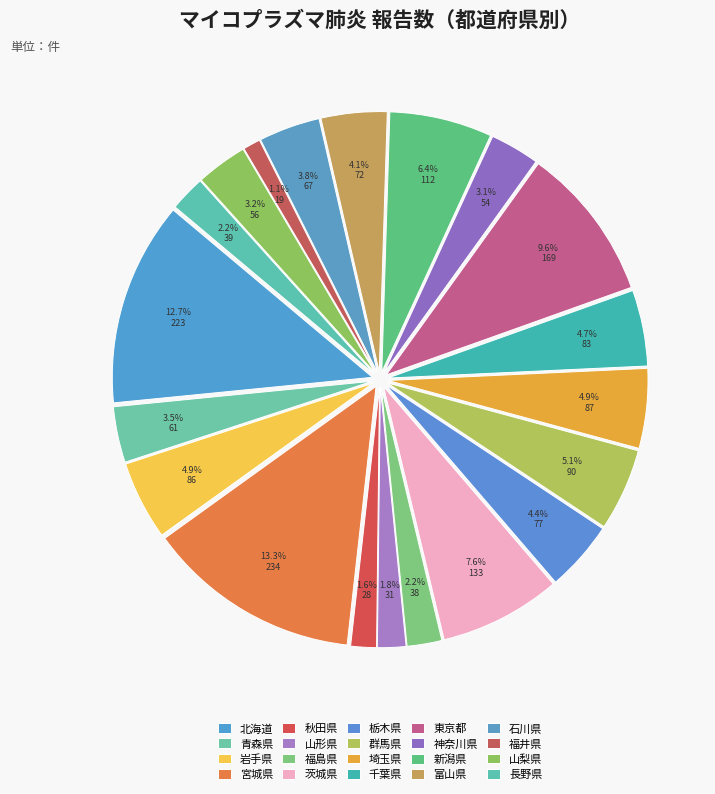

Rank the categories by value from lowest to highest.

福井県, 秋田県, 山形県, 福島県, 長野県, 神奈川県, 山梨県, 青森県, 石川県, 富山県, 栃木県, 千葉県, 岩手県, 埼玉県, 群馬県, 新潟県, 茨城県, 東京都, 北海道, 宮城県